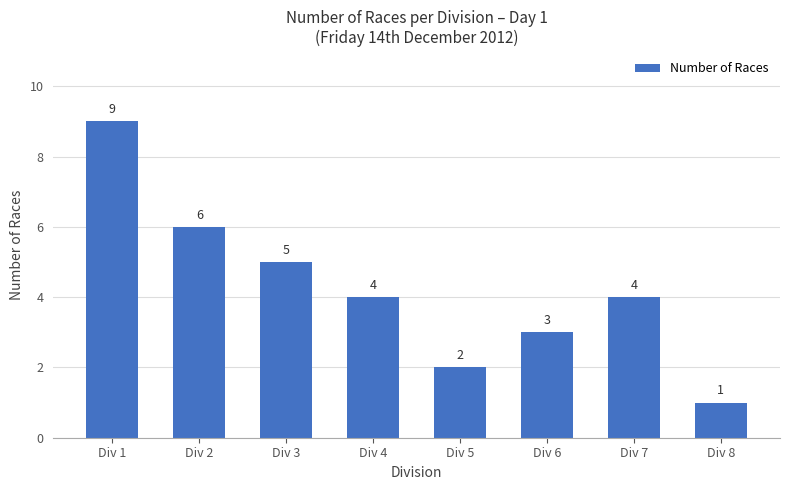

Where is the data nearest to the value 5?

Div 3